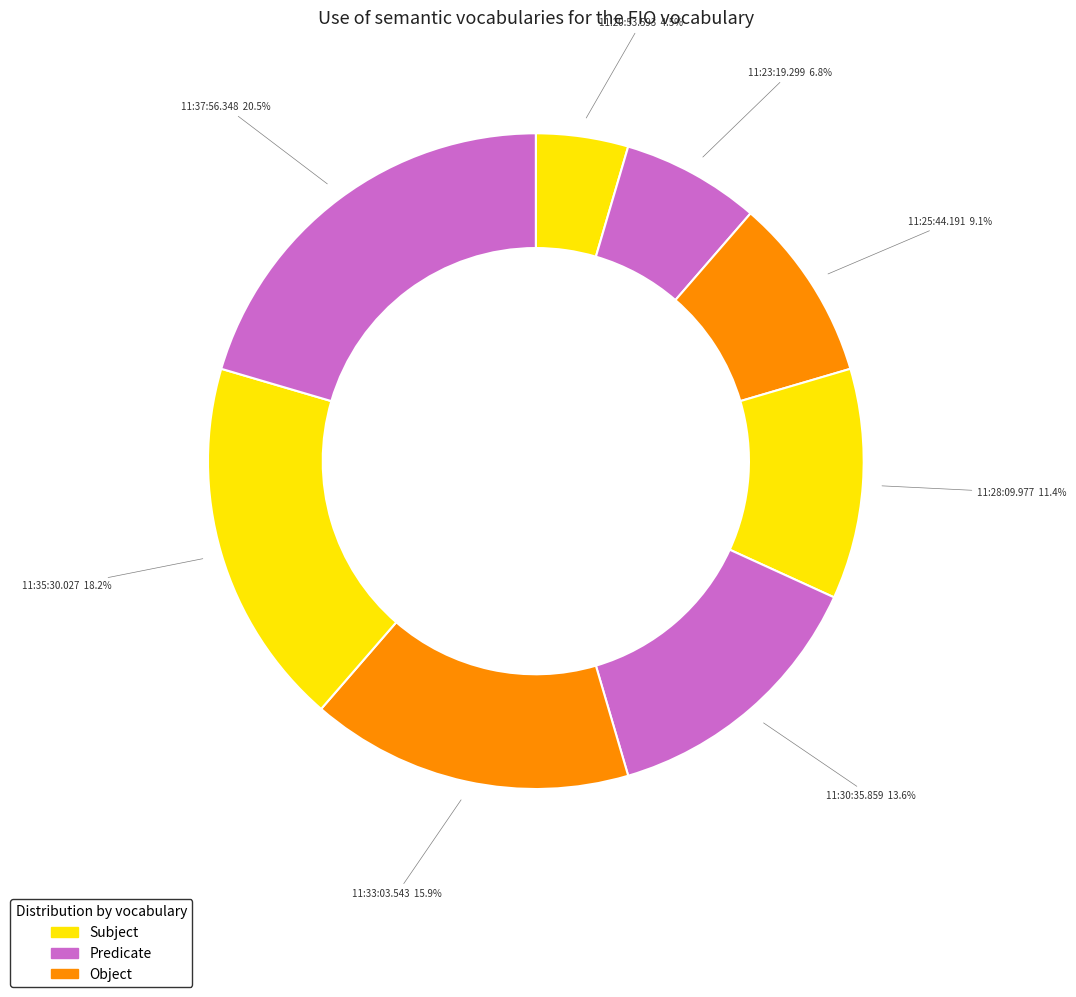

How many segments does this pie chart have?

8